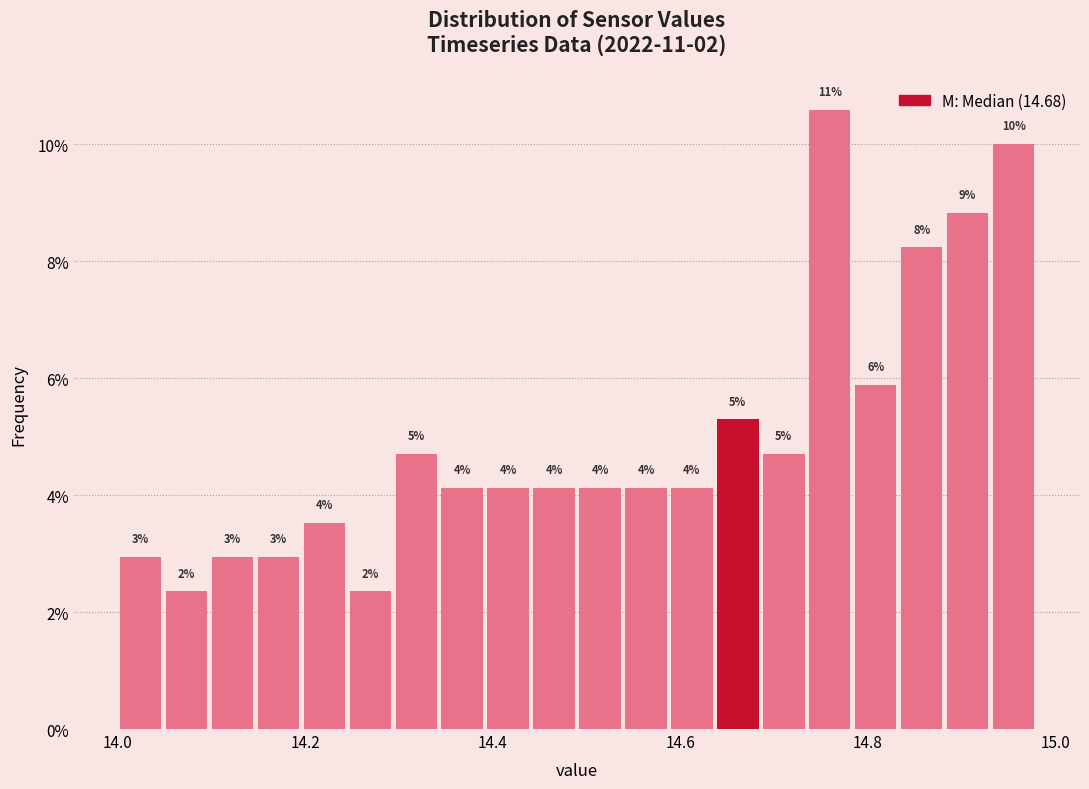

Read against the x-axis, roughly where is the centre of the tallest bar?

14.76